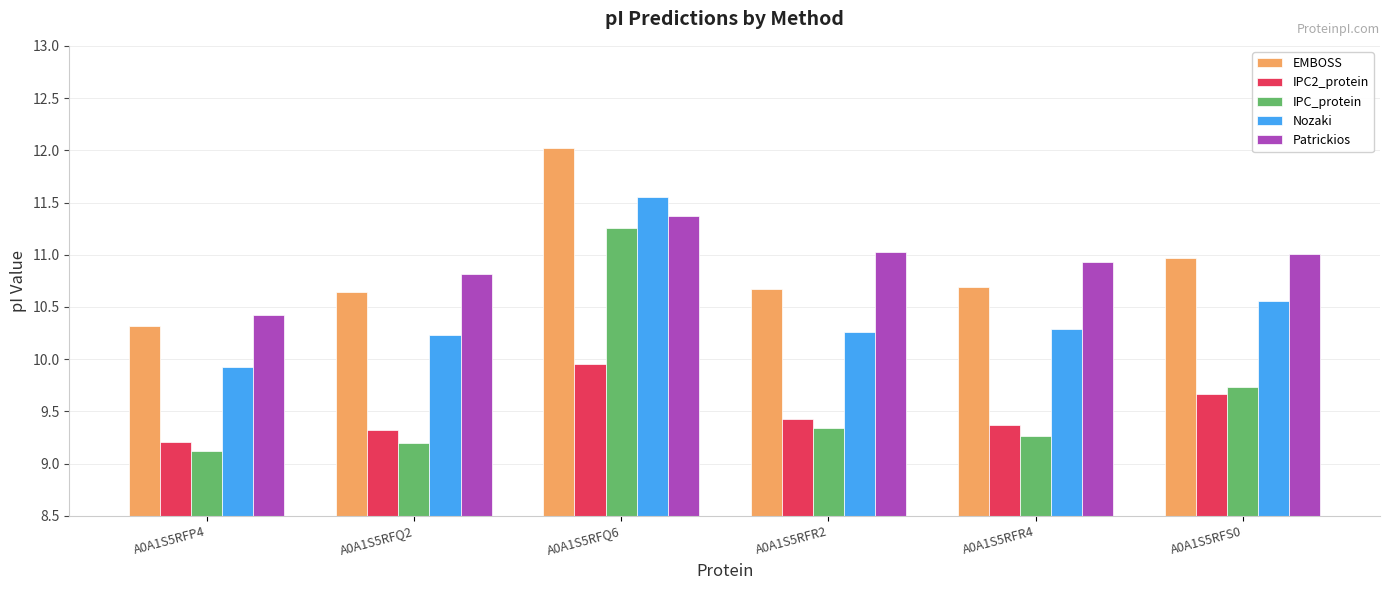

What is the difference between the highest and lowest values at A0A1S5RFR4?

1.7